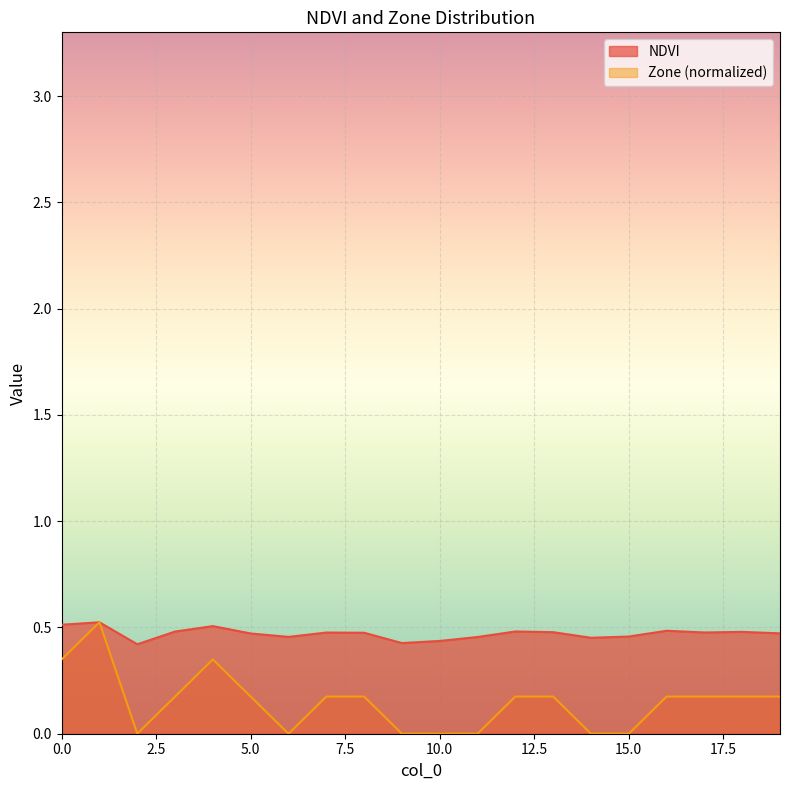

True or false: NDVI has more than 1 points higher than both neighbors.

True